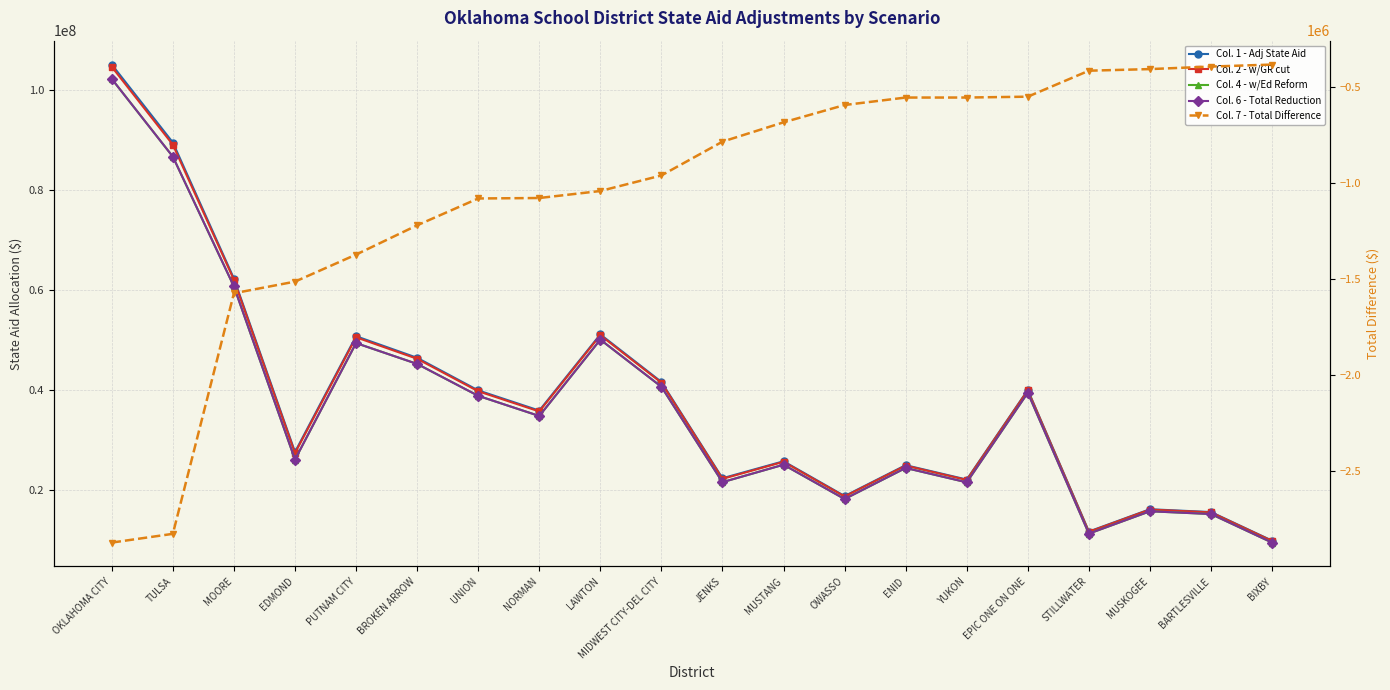

At which category does the chart reach its minimum across all series?

OKLAHOMA CITY